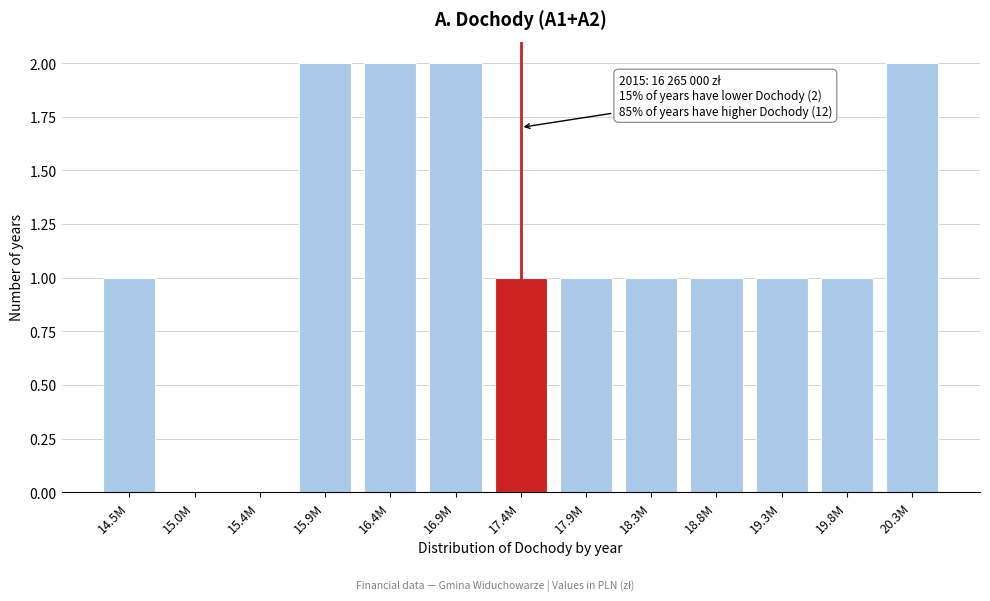

Reading left to right, extract all data points from this chart.

14.5M=1	15.0M=0	15.4M=0	15.9M=2	16.4M=2	16.9M=2	17.4M=1	17.9M=1	18.3M=1	18.8M=1	19.3M=1	19.8M=1	20.3M=2